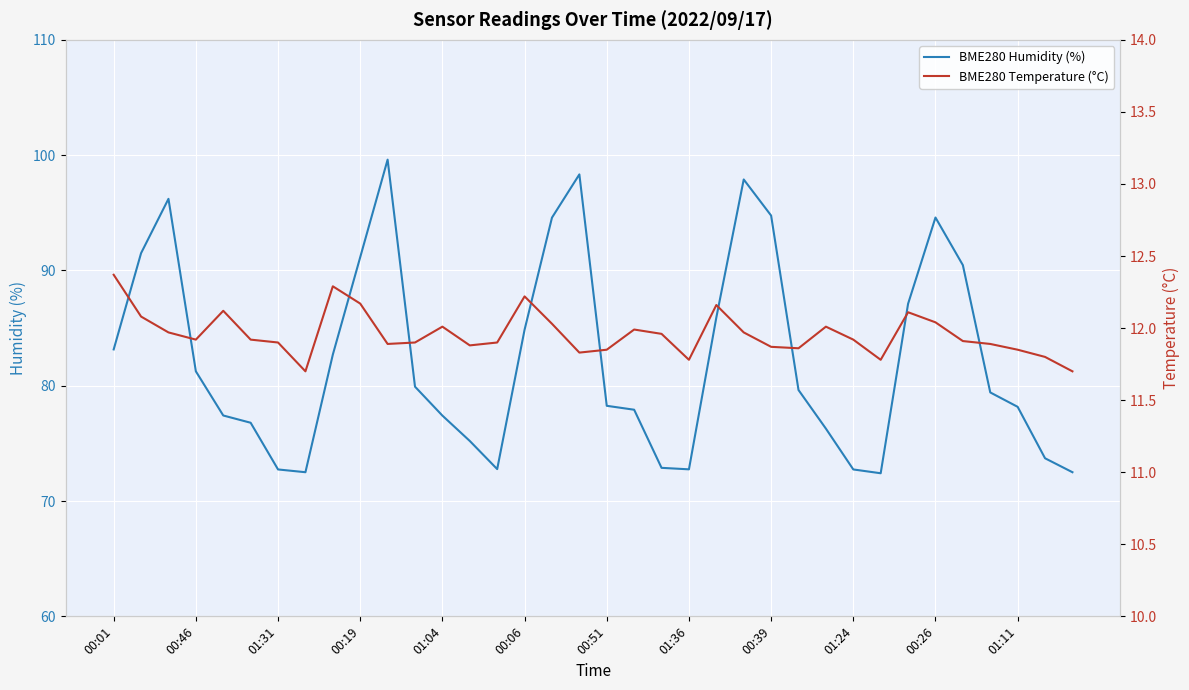

Is it true that BME280 Humidity (%) equals 139.2 at 01:11?

False